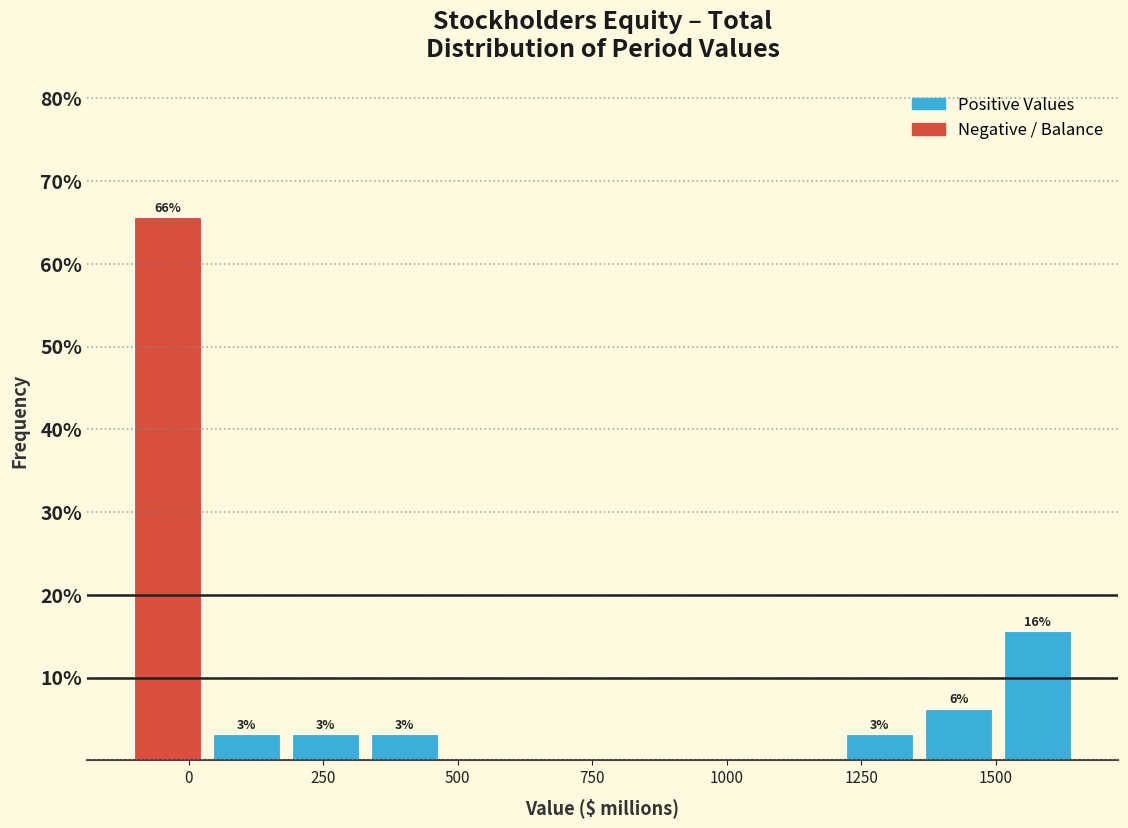

Around what value on the x-axis is the tallest bar? Give the approximate position of its centre, as read against the axis.

-50